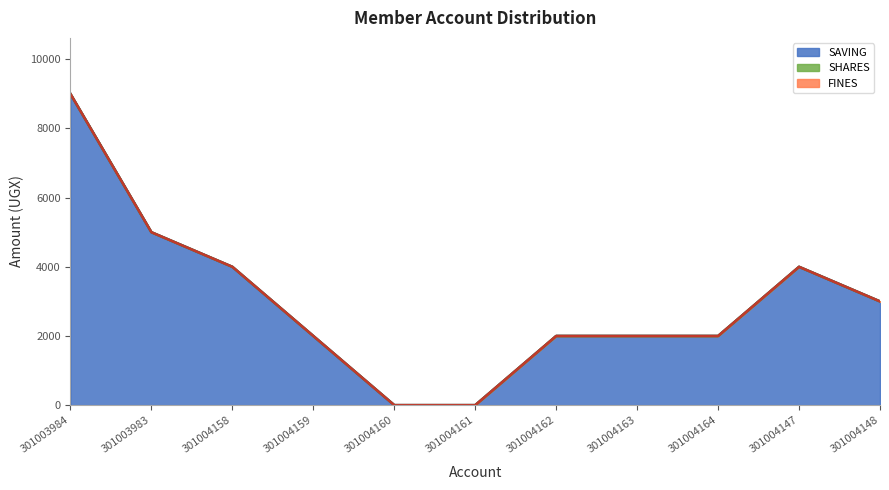

What is the label of the 2nd point from the right?

301004147